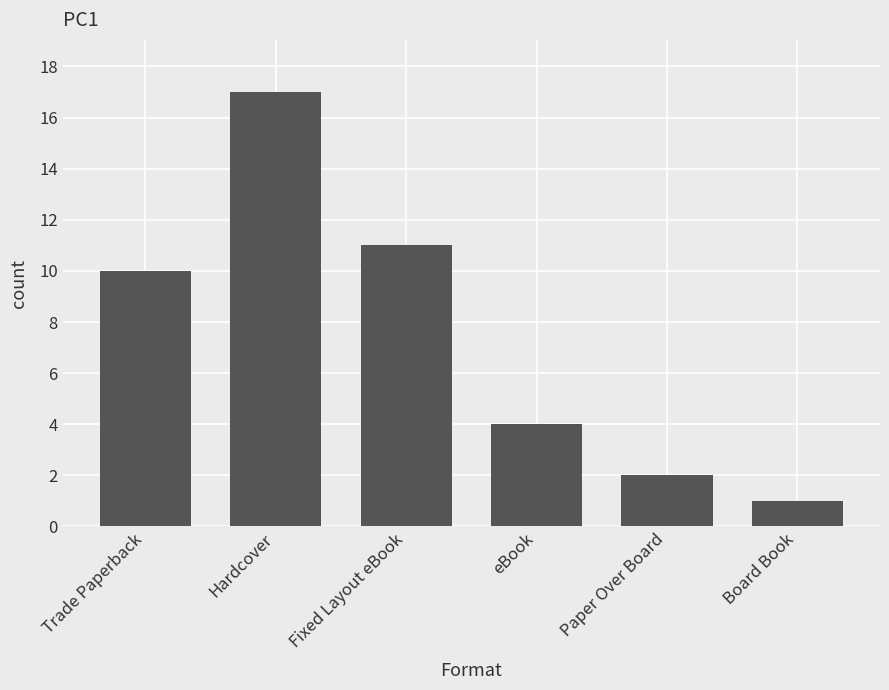

True or false: the data shows 4 at eBook.

True